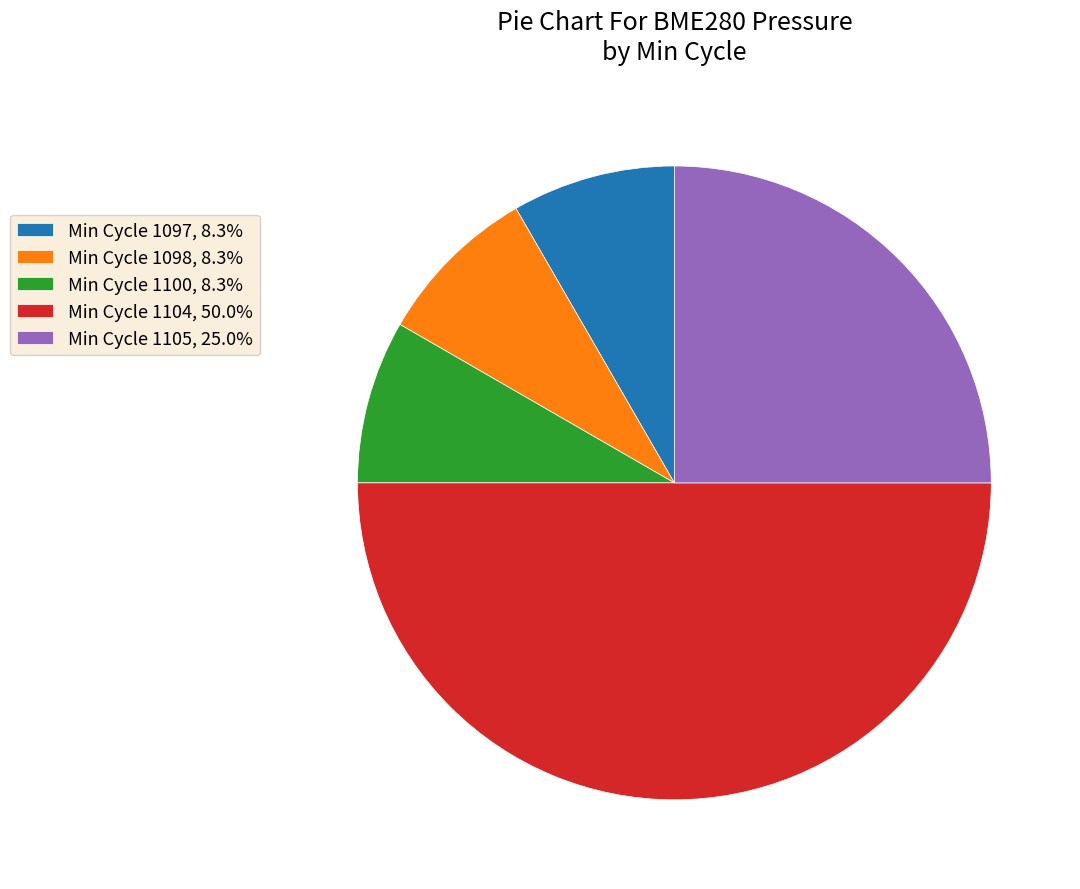

Does Min Cycle 1100, 8.3% account for over 50% of the chart?

No